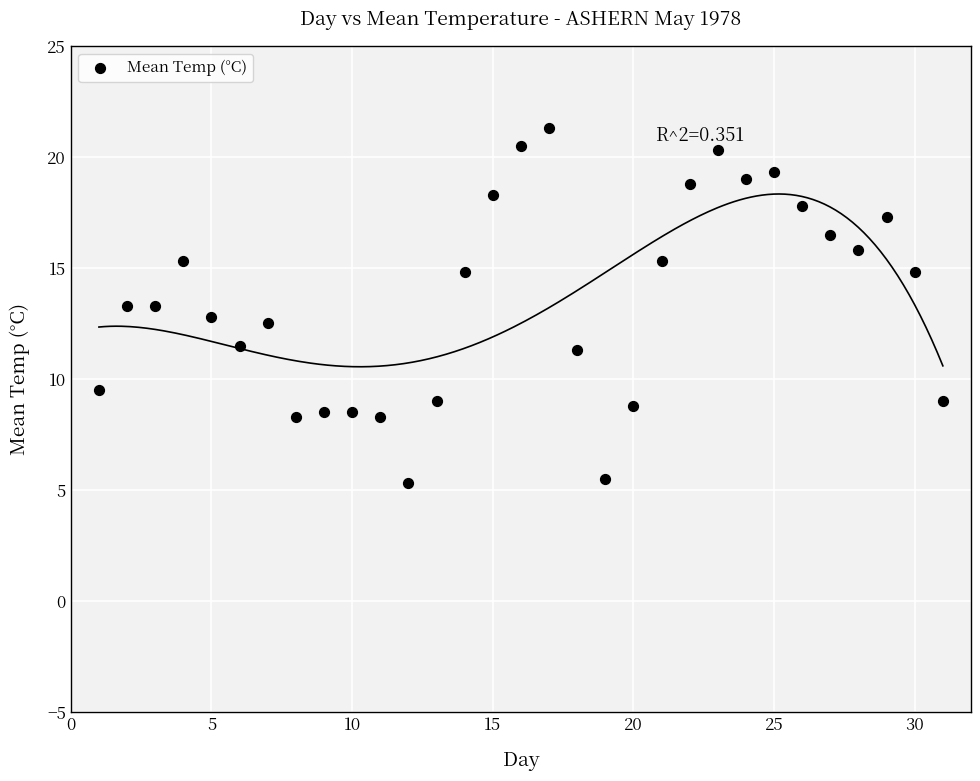

What is the range of X values (max minus min)?

30.0